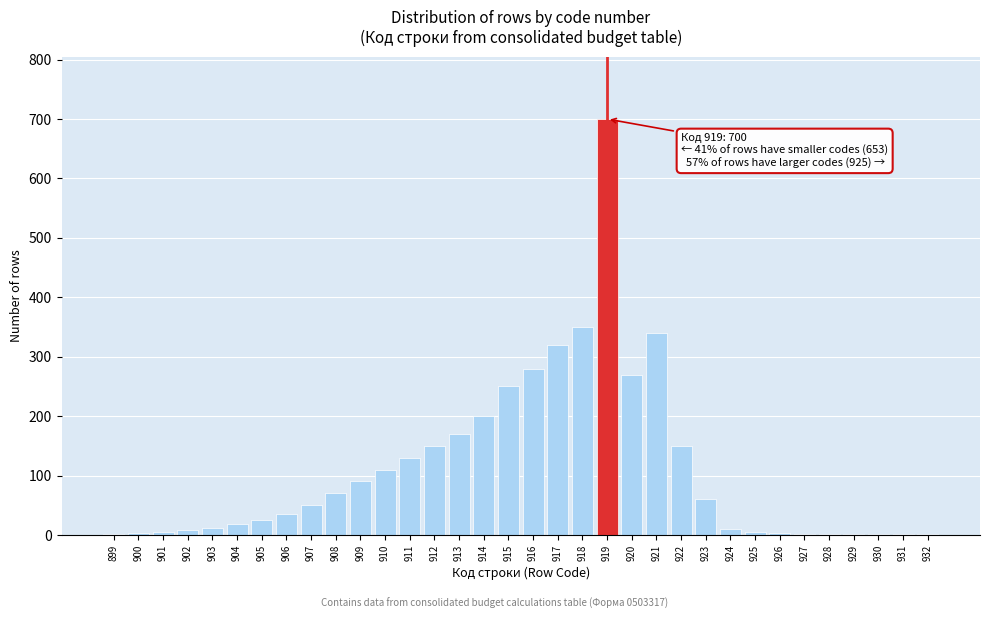

The chart shows a value of 25 at 905. True or false?

True